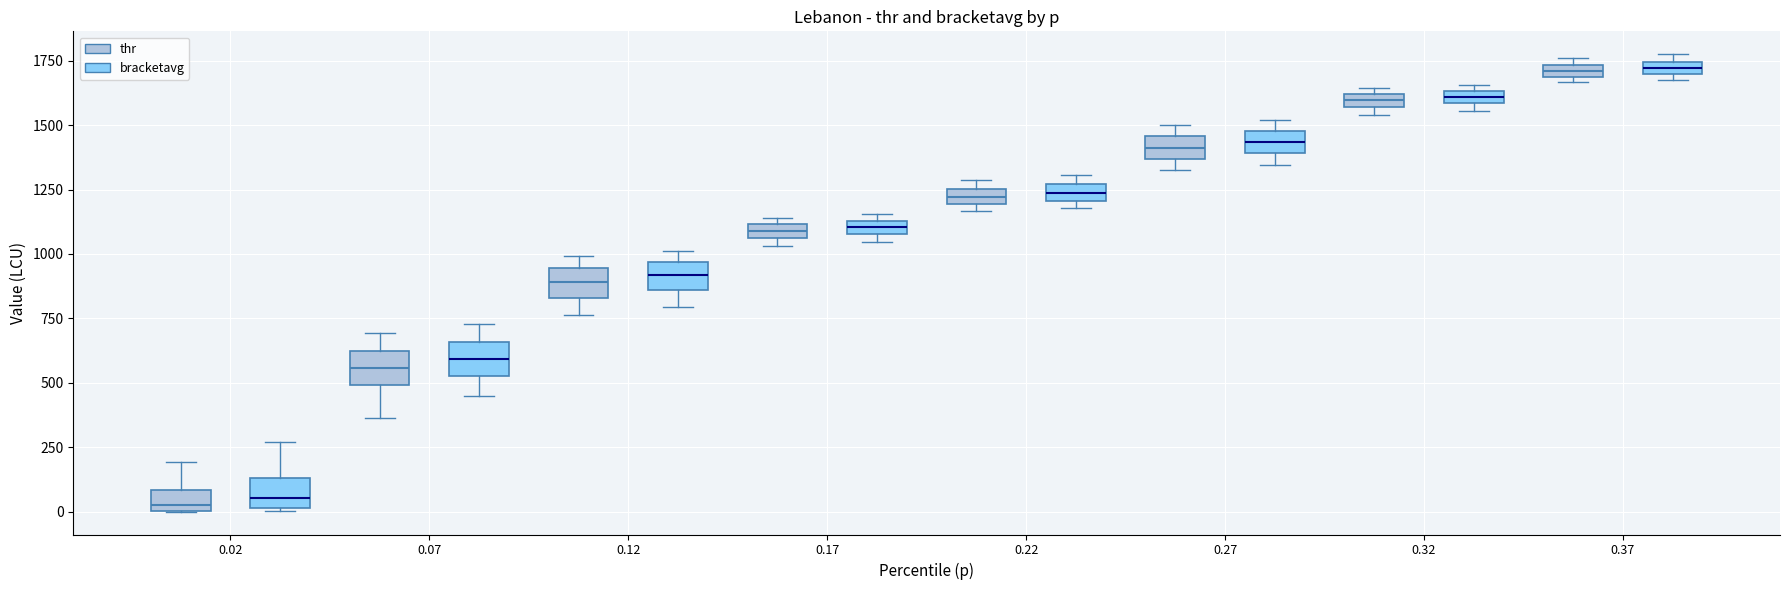

Where is the upper edge of the box for 0.37 (thr) on the y-axis? The values are not printed on the chart, so give them approximately, as read against the axis.

1750